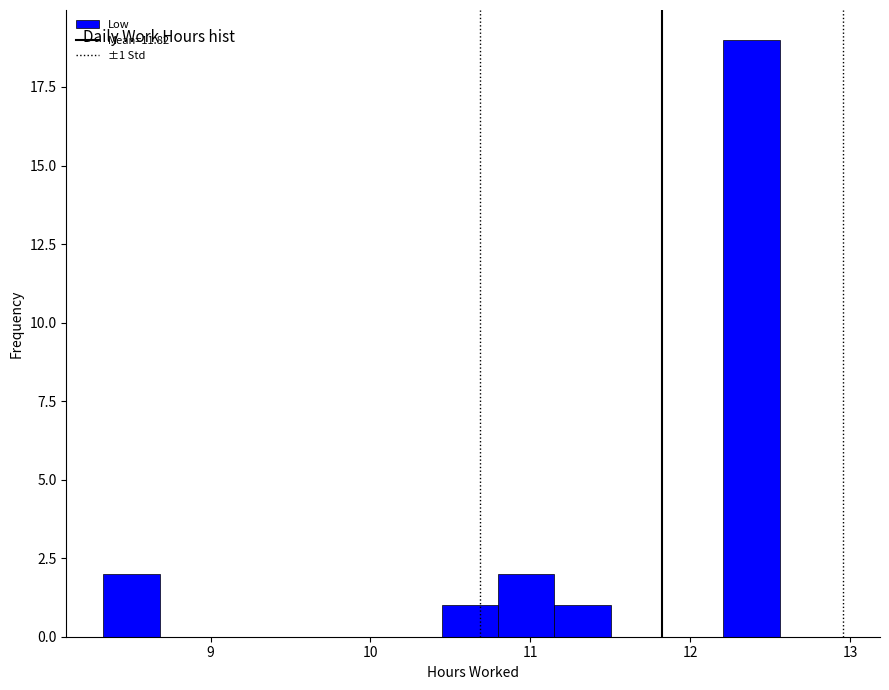

Around what value on the x-axis is the tallest bar? Give the approximate position of its centre, as read against the axis.

12.4